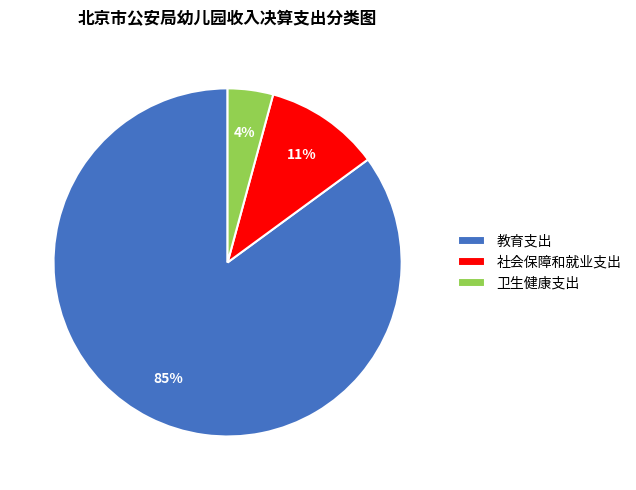

Combined, do 卫生健康支出 and 社会保障和就业支出 account for over 50%?

No